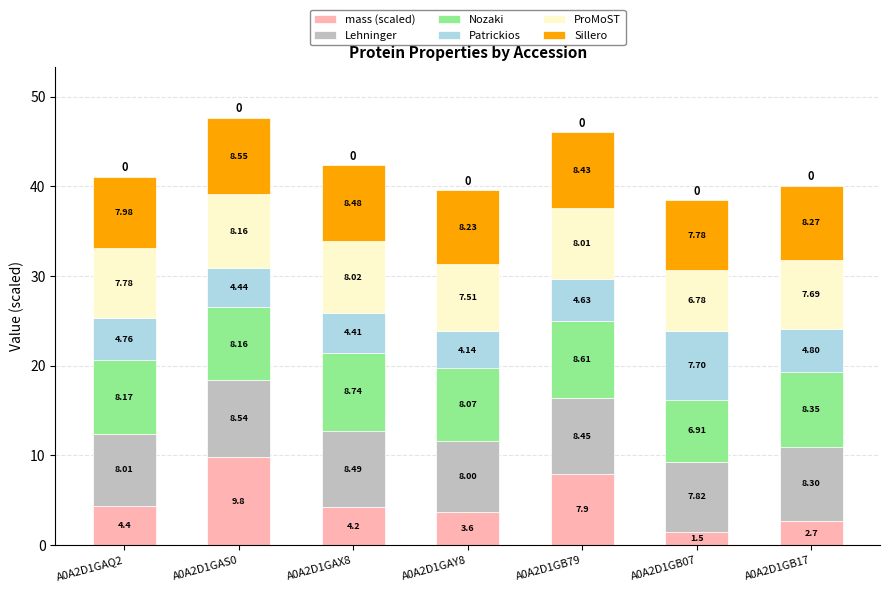

At which category is the sum across all series the highest?

A0A2D1GAS0